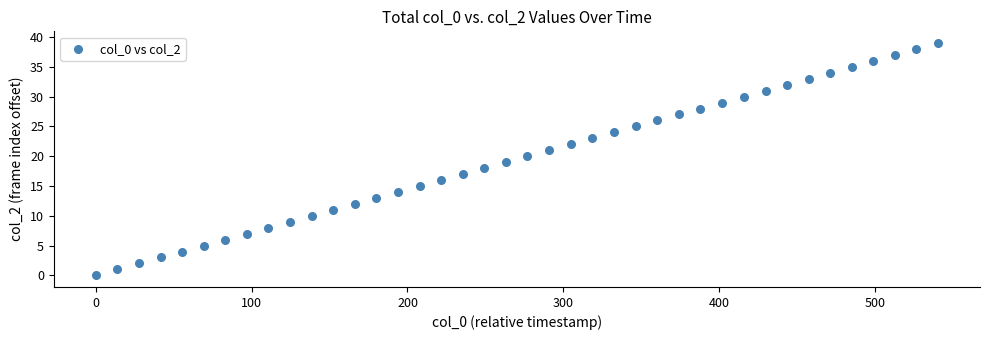

What is the range of Y values (max minus min)?

39